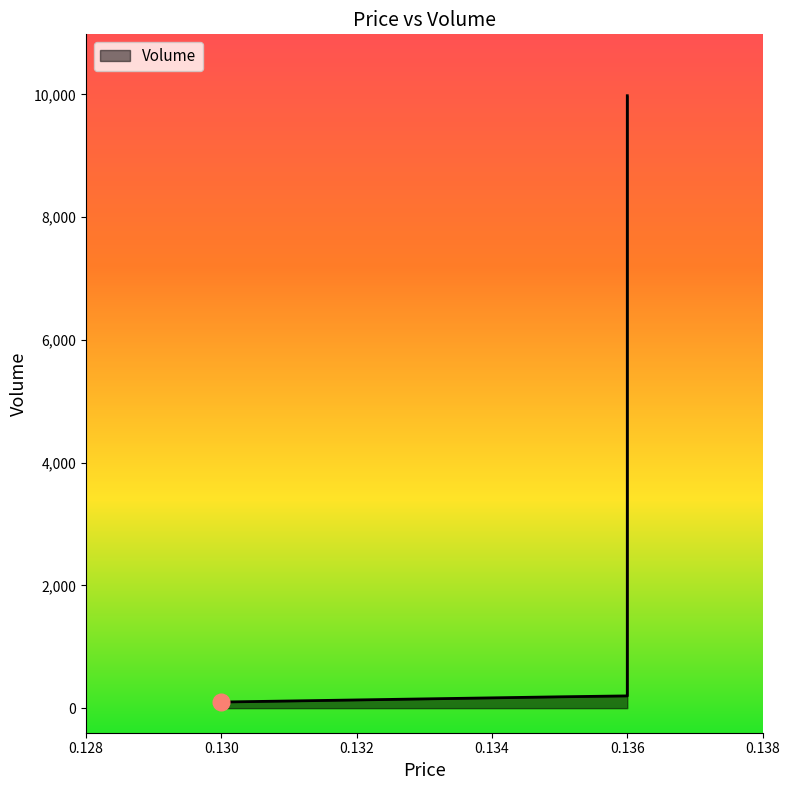

What is the smallest value displayed?

100